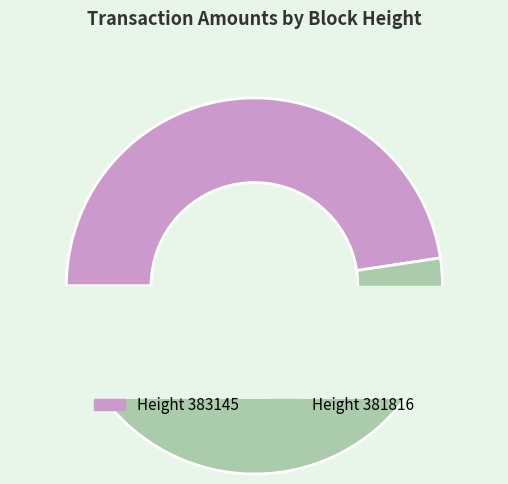

The 383145 slice represents 39% of the pie. True or false?

False